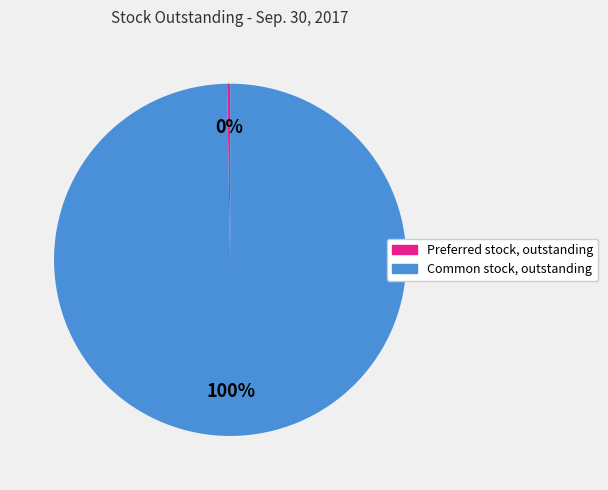

To the nearest percent, what is the average slice percentage?

50%